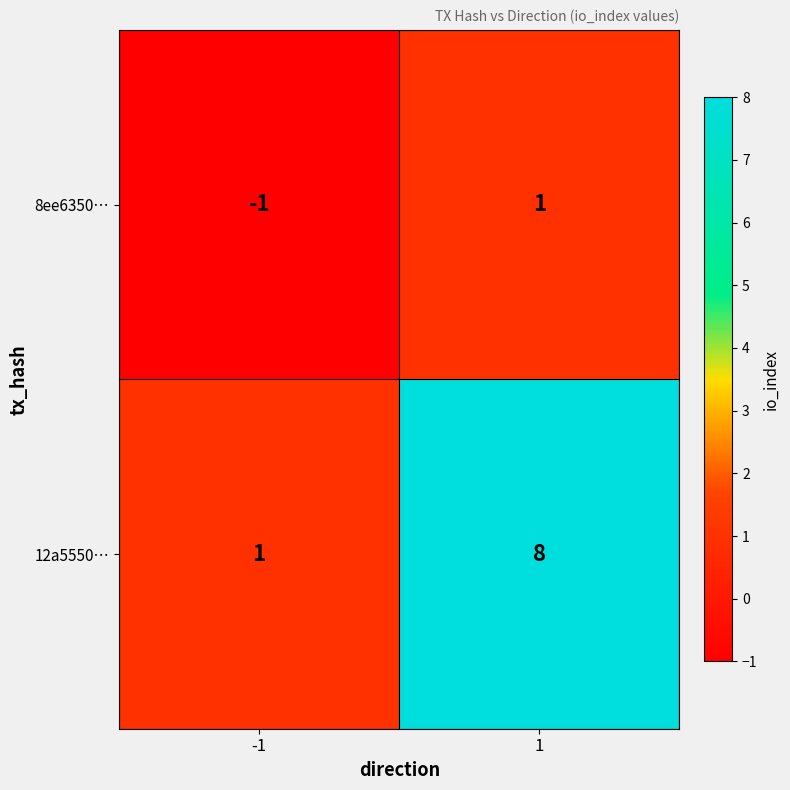

Reading left to right, extract all data points from this chart.

8ee6350…: -1	1
12a5550…: 1	8